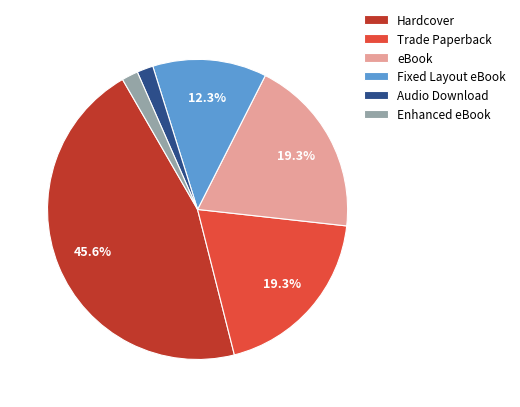

To the nearest percent, what is the combined percentage of Enhanced eBook and Audio Download?

4%